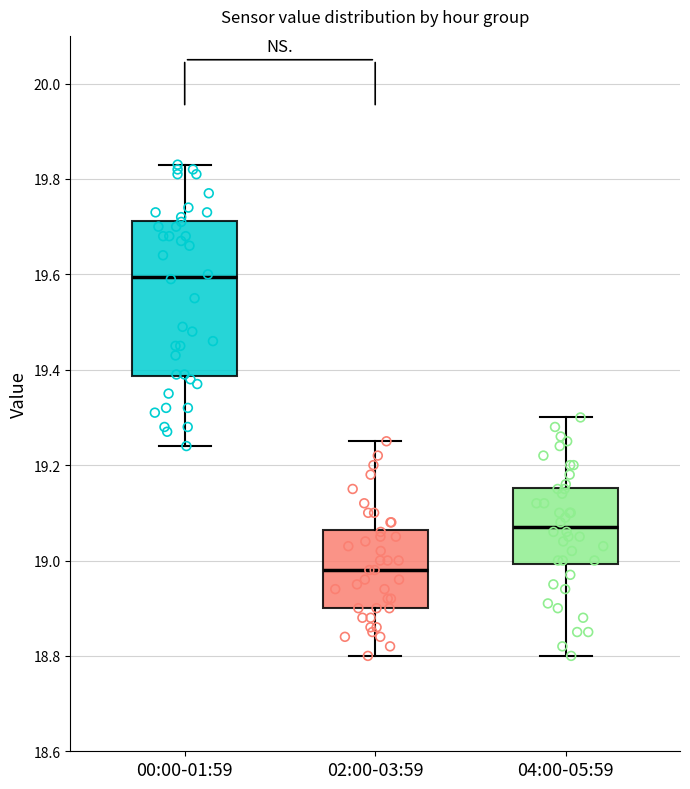

Which box is the tallest, from its lower edge to its upper edge?

00:00-01:59